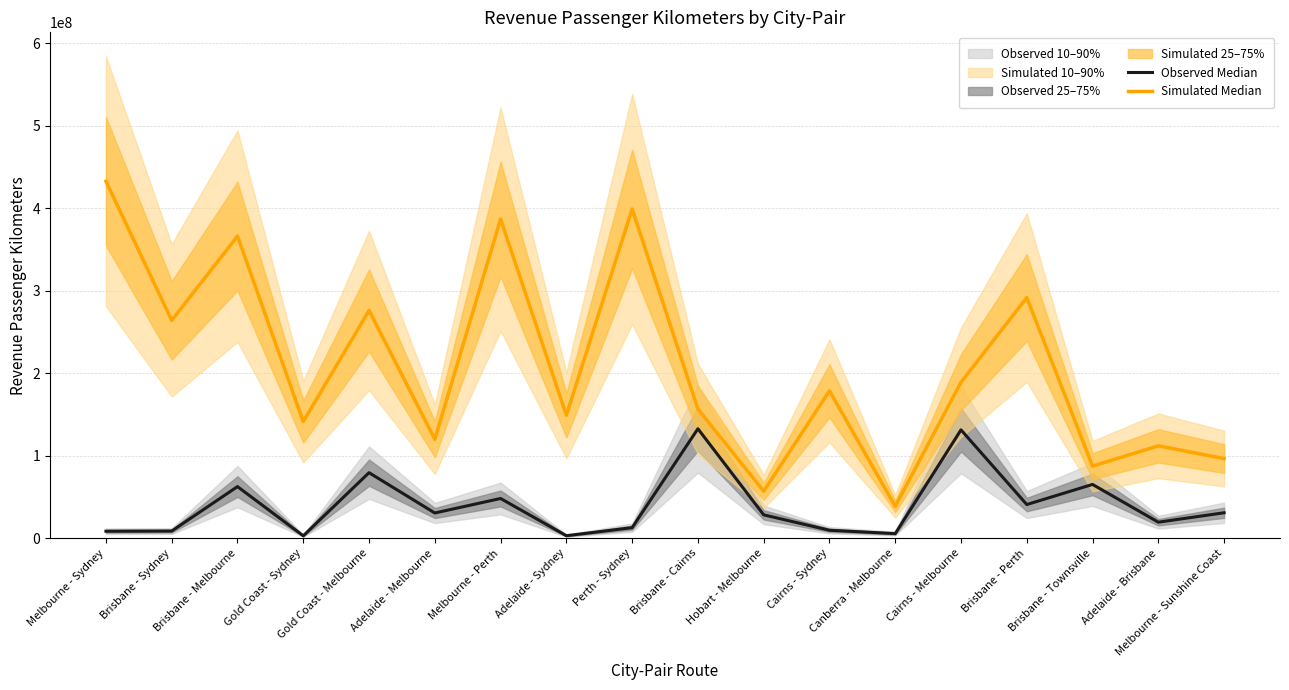

How many values in the Observed Median (2021-07) series exceed 30559861?

8